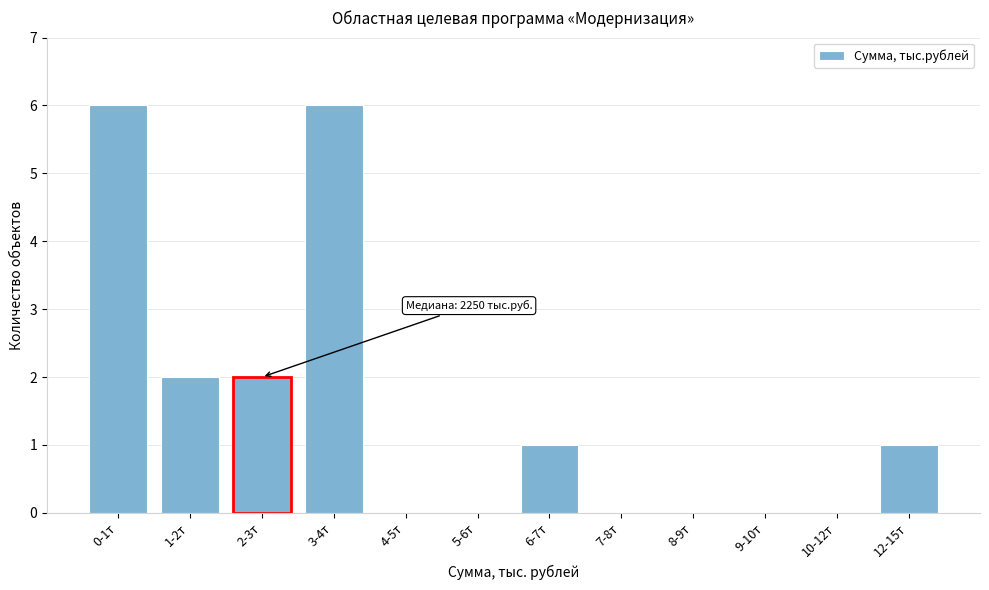

Reading right to left, what are all the values shown in this chart?

12-15т=1	10-12т=0	9-10т=0	8-9т=0	7-8т=0	6-7т=1	5-6т=0	4-5т=0	3-4т=6	2-3т=2	1-2т=2	0-1т=6